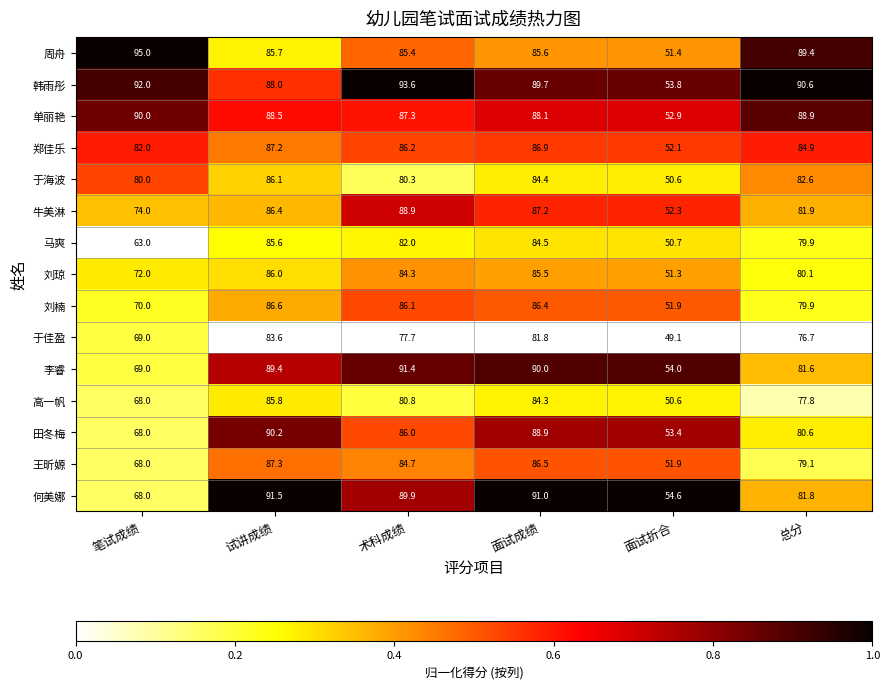

True or false: 于佳盈 has a value of 83.6 at 试讲成绩.

True